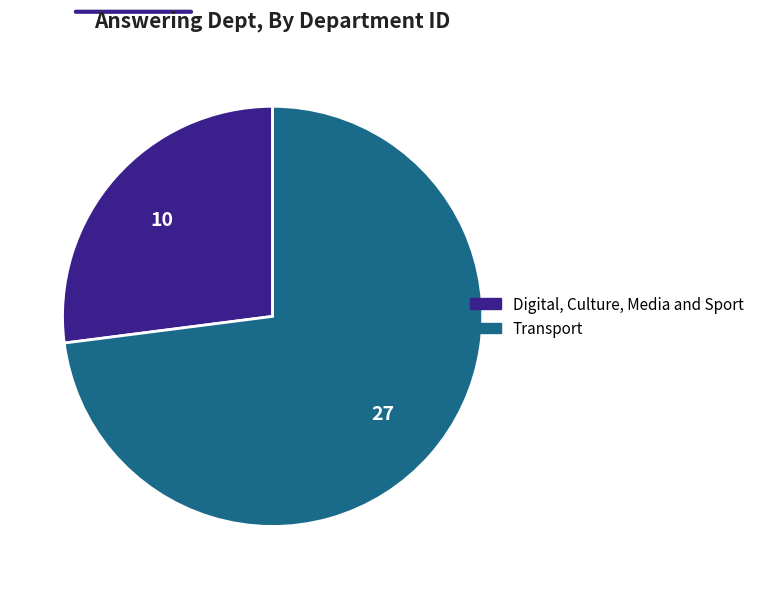

Rank the categories by value from lowest to highest.

Digital, Culture, Media and Sport, Transport